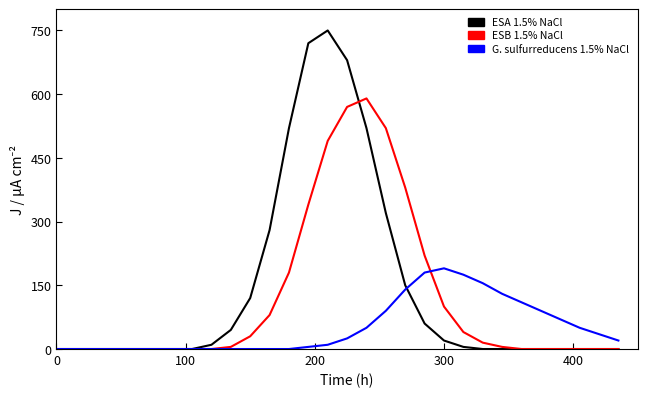

Reading left to right, extract all data points from this chart.

ESA 1.5% NaCl: 0	0	0	0	0	0	0	0	10	45	120	280	520	720	750	680	520	320	150	60	20	5	0	0	0	0	0	0	0	0
ESB 1.5% NaCl: 0	0	0	0	0	0	0	0	0	5	30	80	180	340	490	570	590	520	380	220	100	40	15	5	0	0	0	0	0	0
G. sulfurreducens 1.5% NaCl: 0	0	0	0	0	0	0	0	0	0	0	0	0	5	10	25	50	90	140	180	190	175	155	130	110	90	70	50	35	20